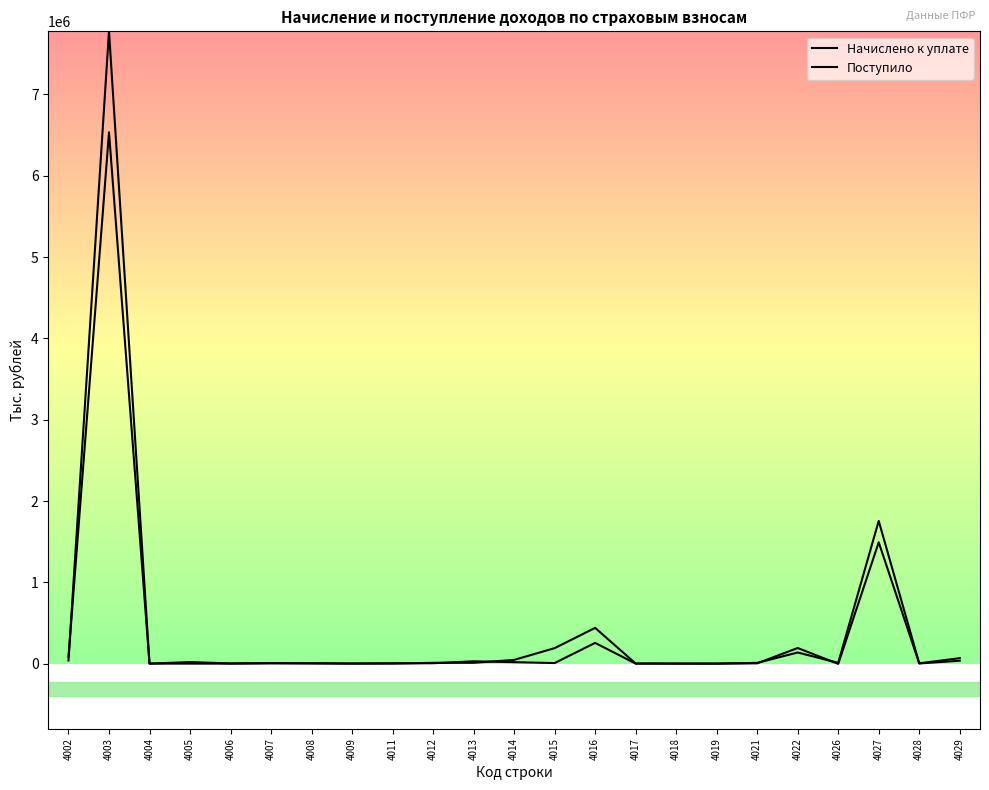

Reading left to right, transcribe all the data shown in this chart.

Начислено к уплате: 38364	7776650	266	19418	2346	7436	4761	1223	884	9853	10386	45697	190309	439820	1215	668	307	9372	136862	9557	1755239	3749	66939
Поступило: 81975	6534715	58	33	7	2717	2100	336	3721	4767	28628	17961	6917	254843	472	162	64	3611	191966	-3256	1492162	2033	35702